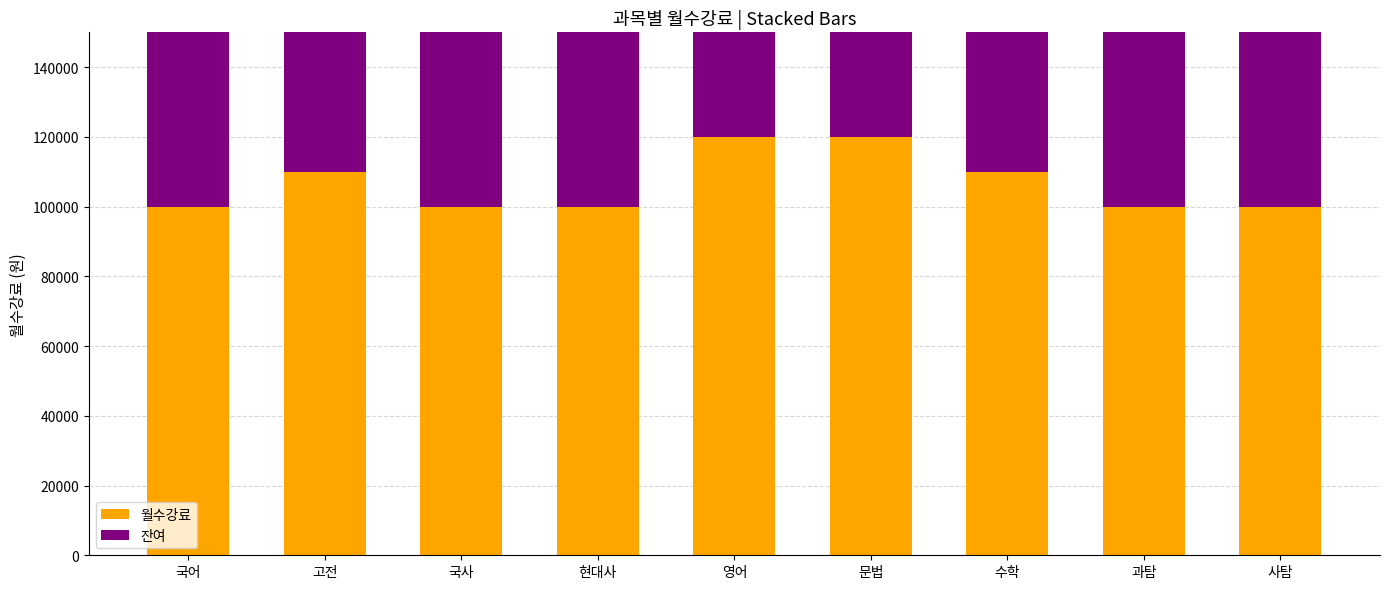

The value of 월수강료 at 국어 is 100000. True or false?

True